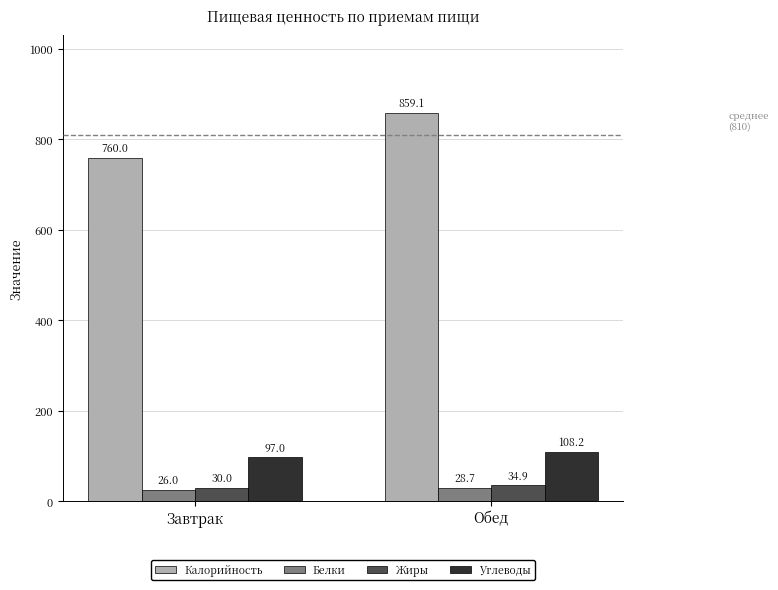

How many data points does each series have?

2